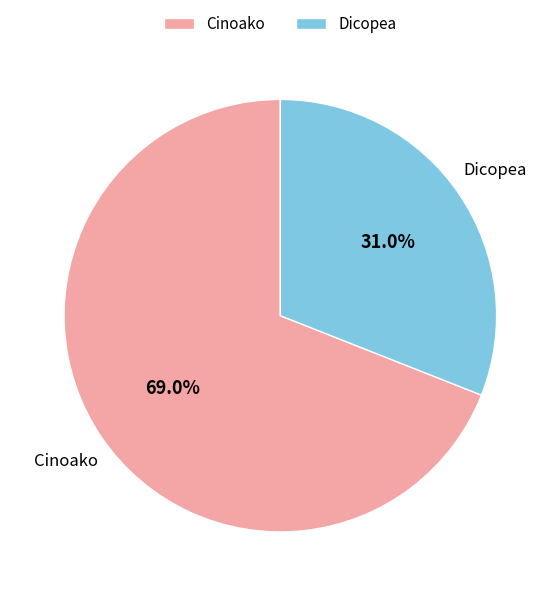

To the nearest percent, what percentage of the pie is Dicopea?

31%